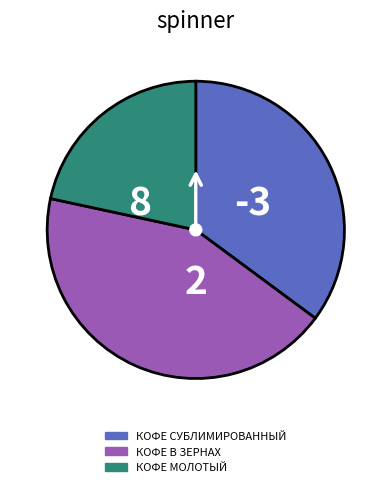

Which slice is the smallest?

КОФЕ МОЛОТЫЙ